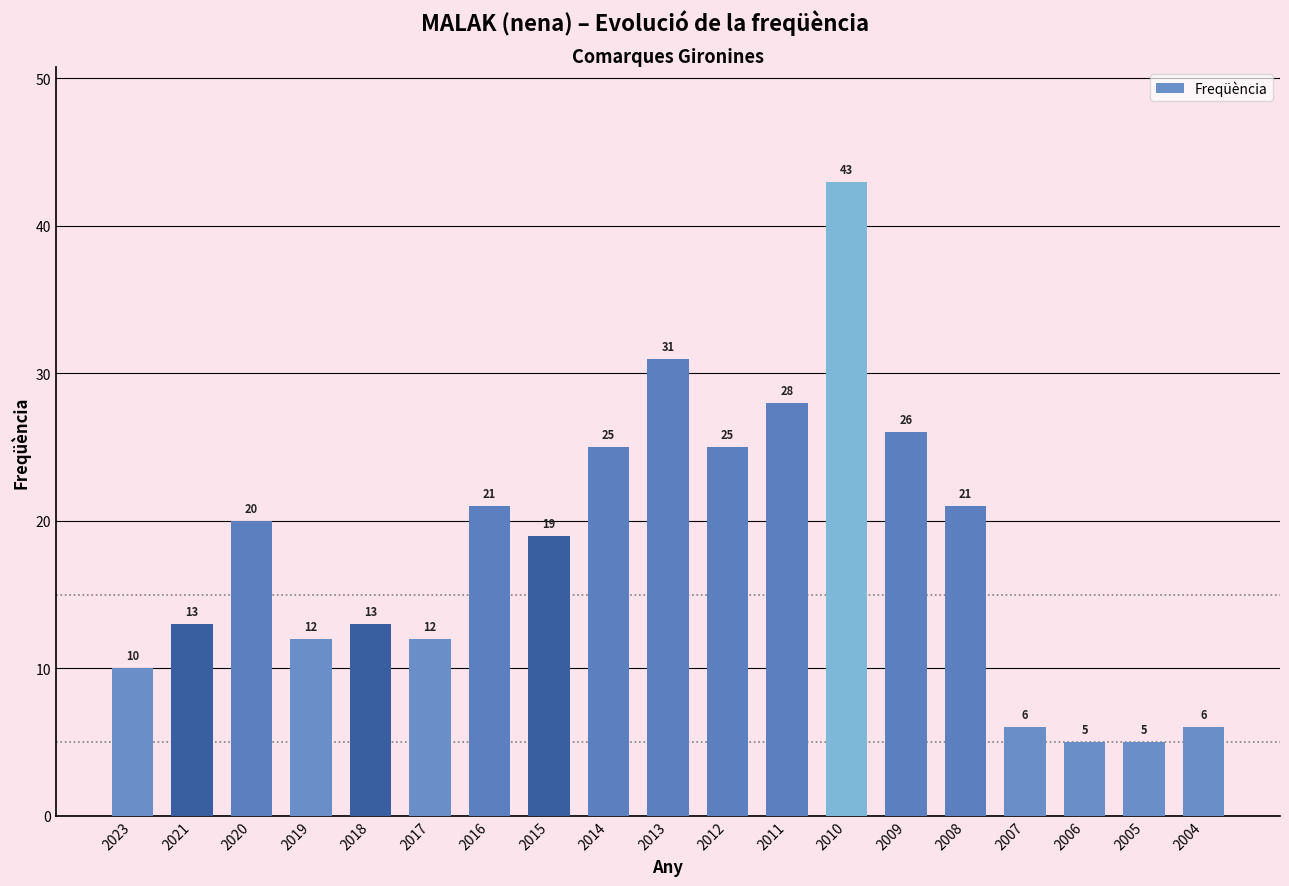

Count the number of categories in the chart.

19